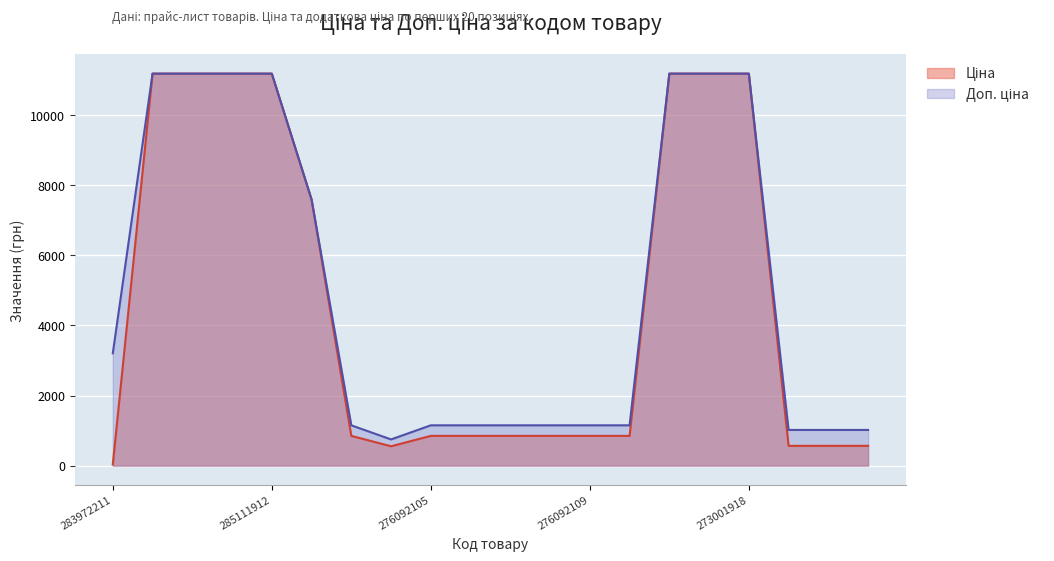

What is the label of the 6th point from the left?

284392211